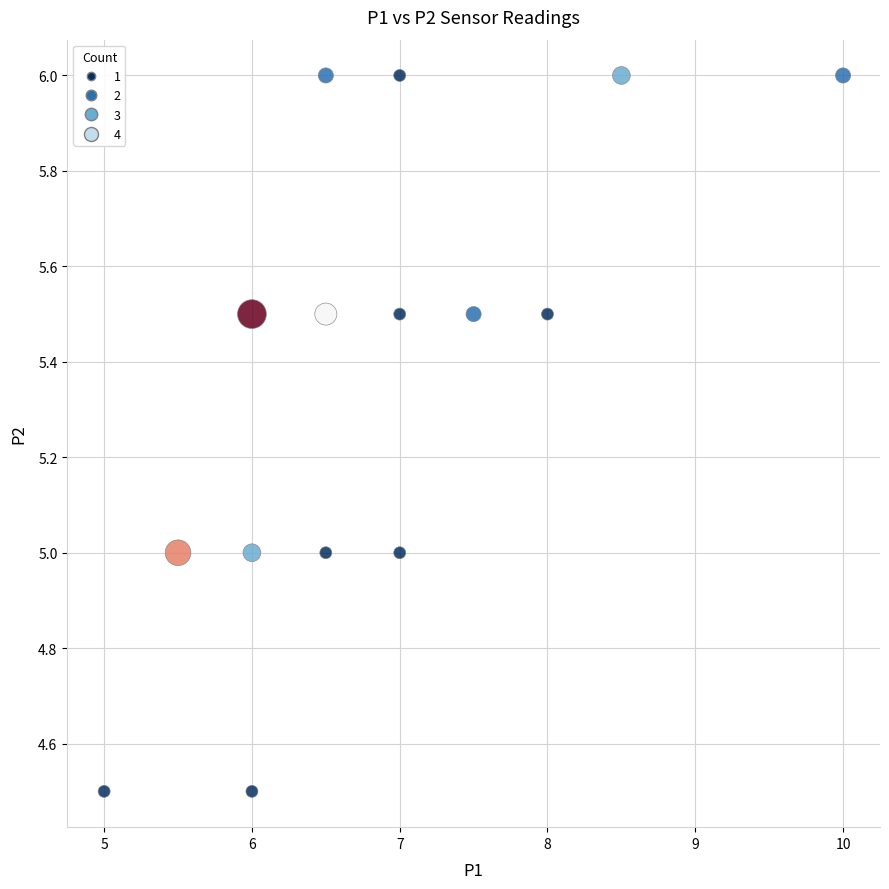

What is the range of X values (max minus min)?

5.0